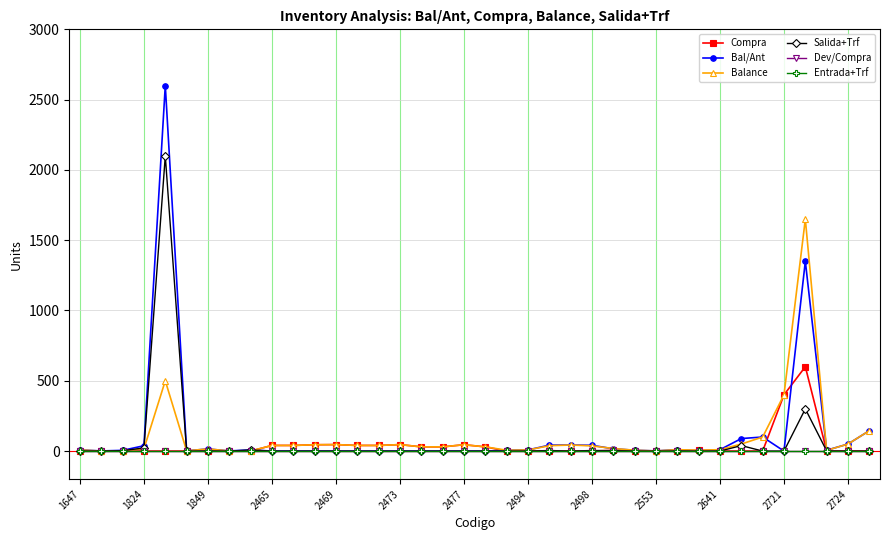

Is this an area chart (filled region under the line)?

No